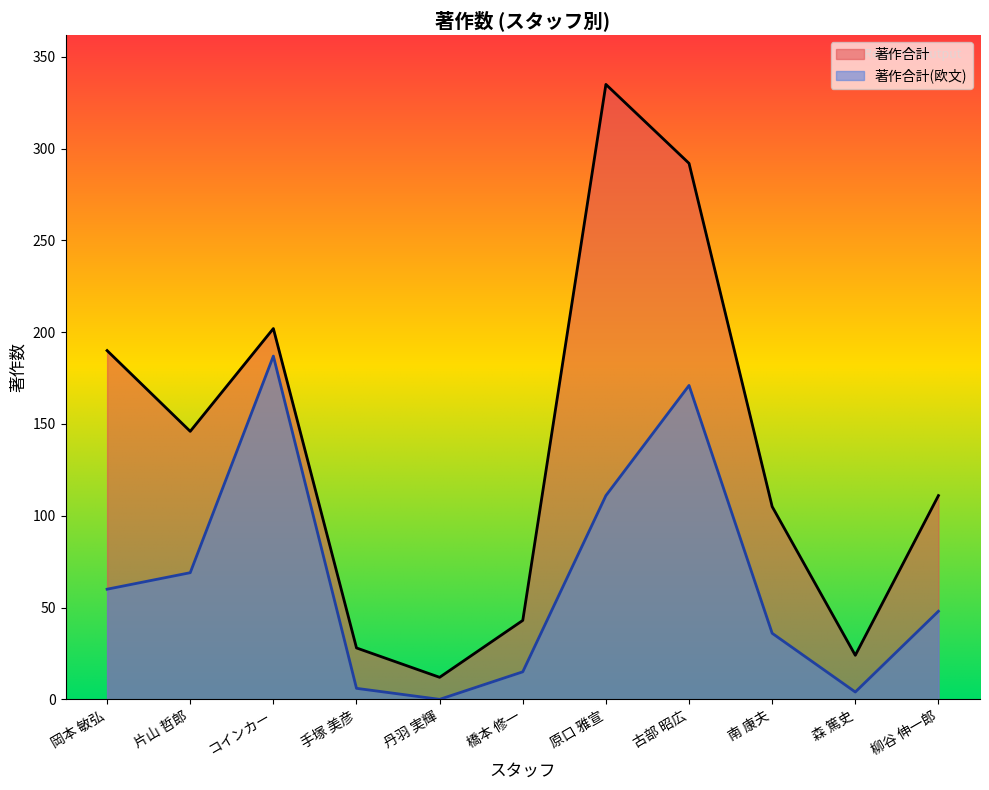

List the labels in order of 著作合計 value, smallest first.

丹羽 実輝, 森 篤史, 手塚 美彦, 橋本 修一, 南 康夫, 柳谷 伸一郎, 片山 哲郎, 岡本 敏弘, コインカー, 古部 昭広, 原口 雅宣